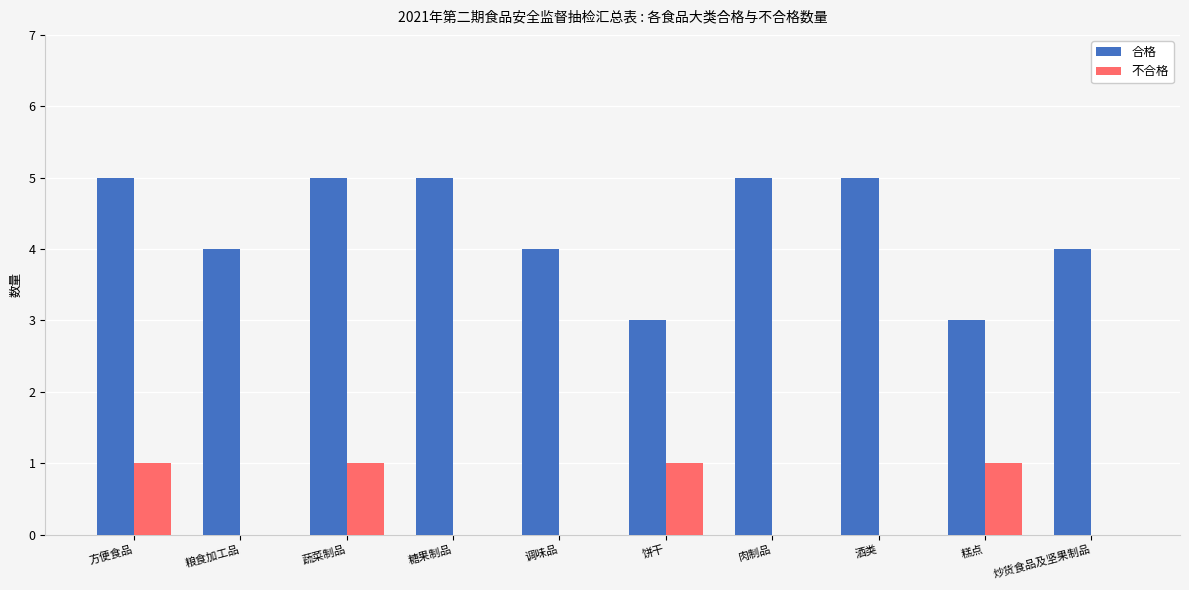

The 不合格 series shows 1 at 糕点. True or false?

True